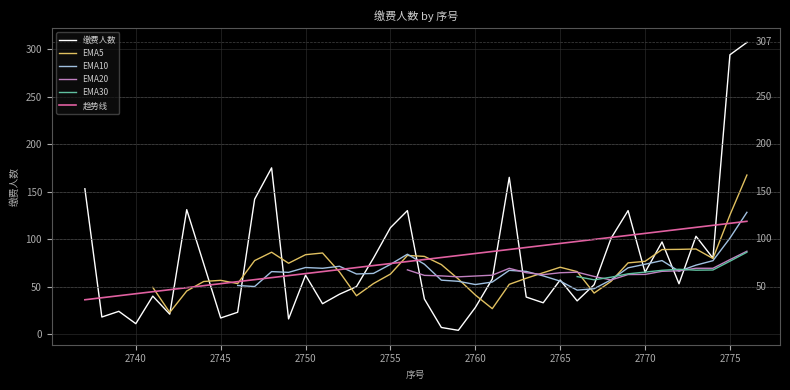

Is this an area chart (filled region under the line)?

No